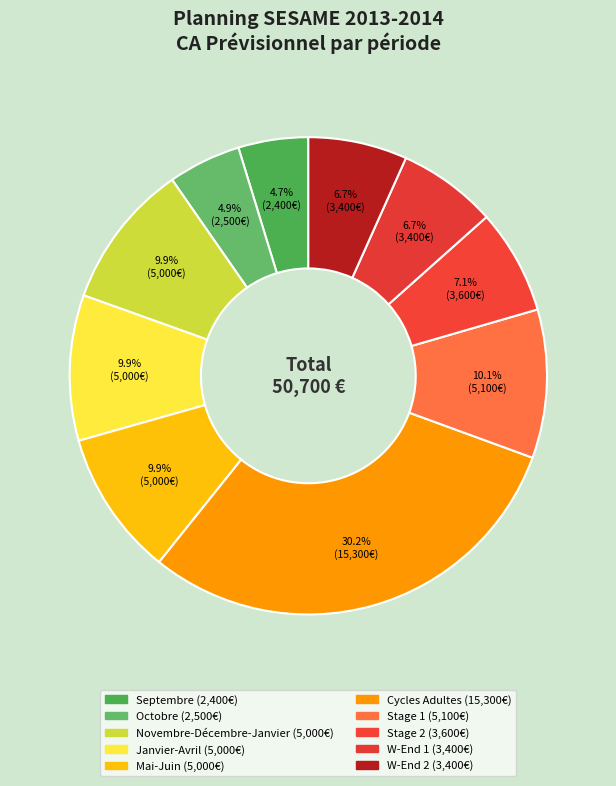

To the nearest percent, what portion does Stage 1 represent?

10%